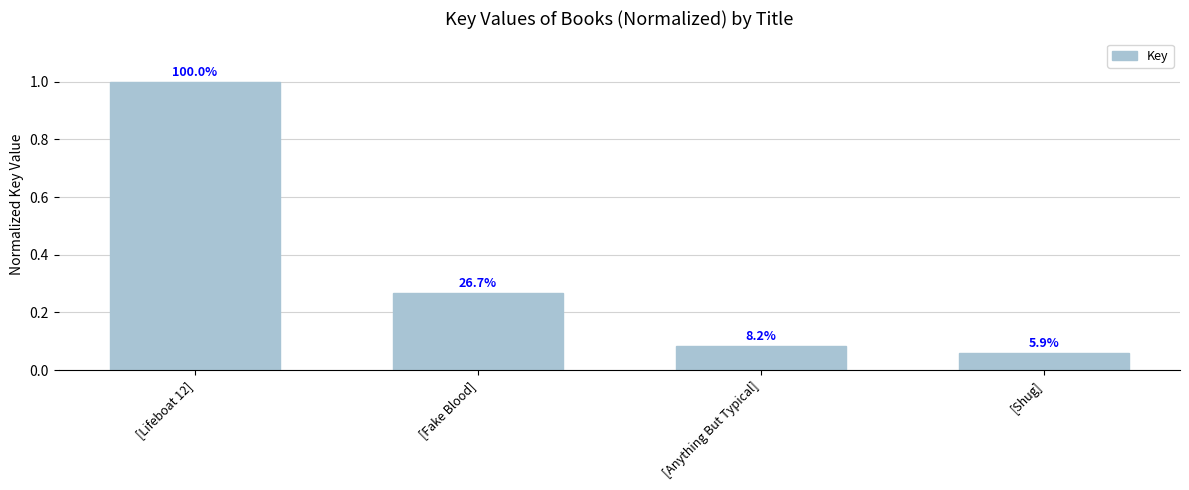

How many bars are there in total?

4